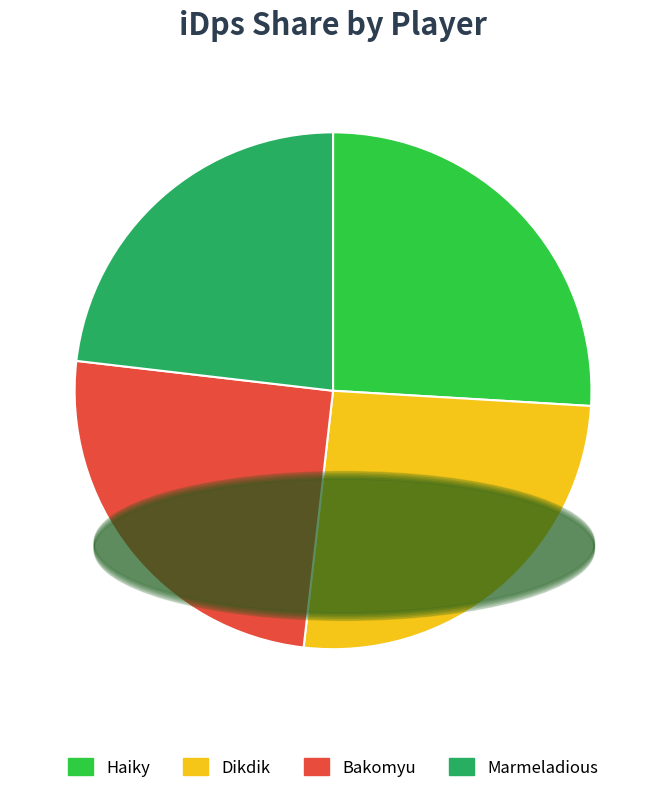

Approximately how many times larger is the value at Marmeladious compared to Haiky?

0.9